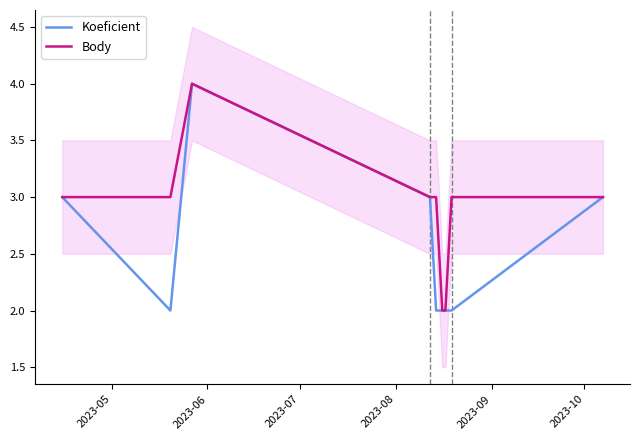

What is the maximum value for Body?

4